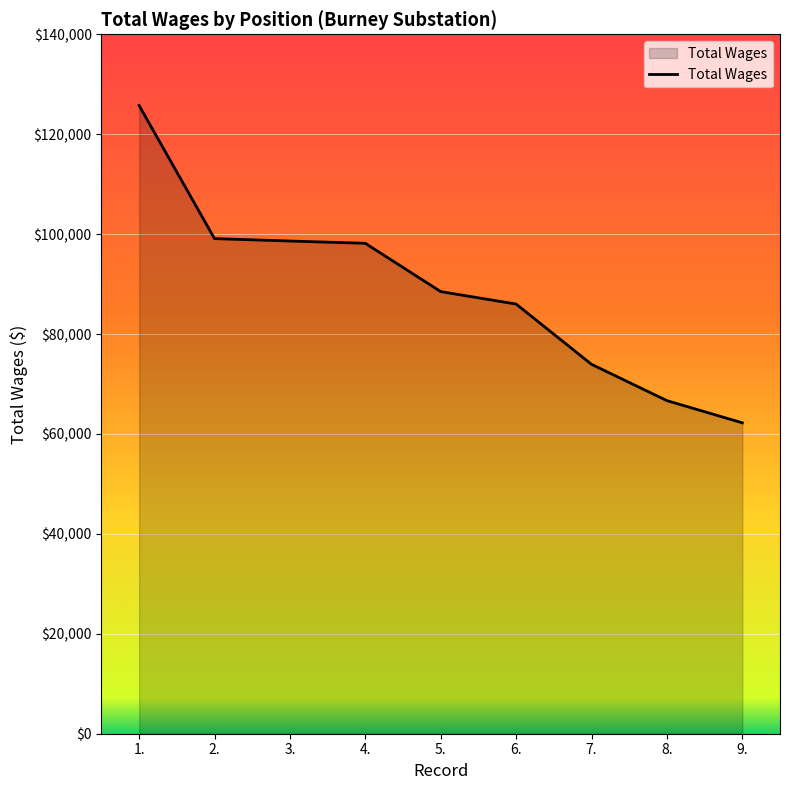

What position from the left is 6.?

6